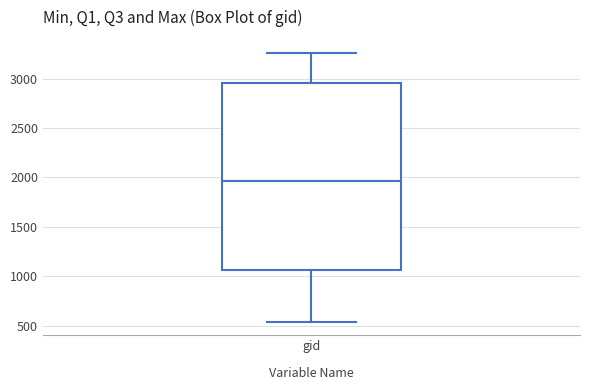

Where does the upper whisker of the box for gid end on the y-axis? The values are not printed on the chart, so give them approximately, as read against the axis.

3250